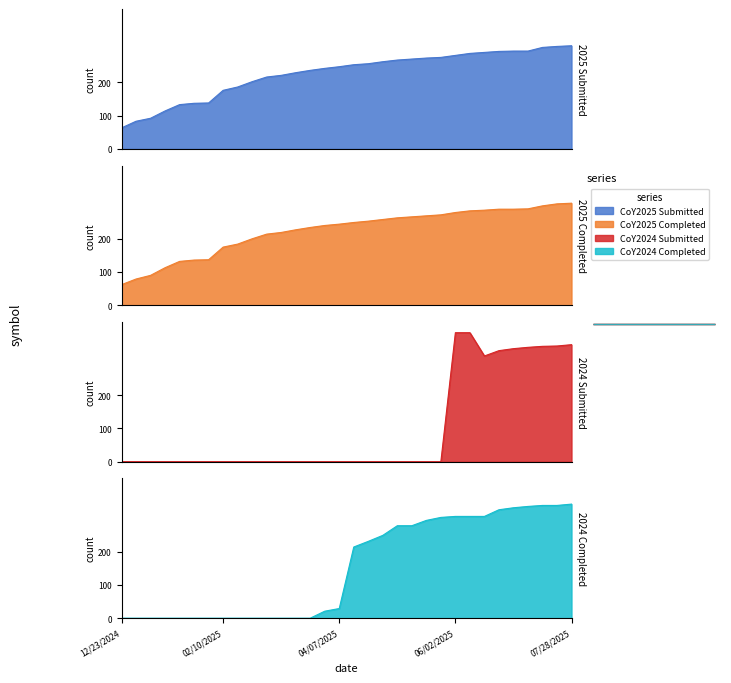

What is the average value of the Class of 2025 Completed series?

223